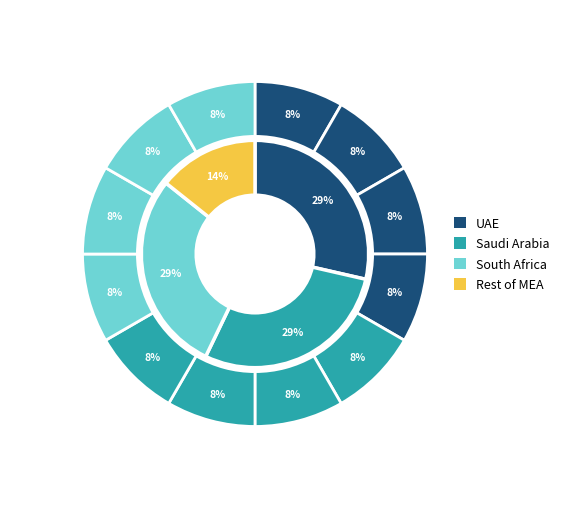

True or false: 20036 accounts for 1% of the total.

False